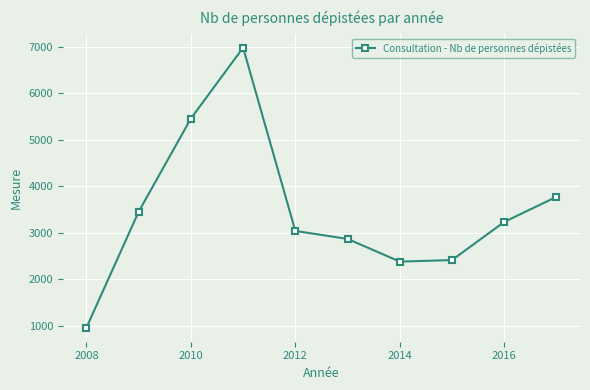

What is the difference between the maximum and minimum values?

6024